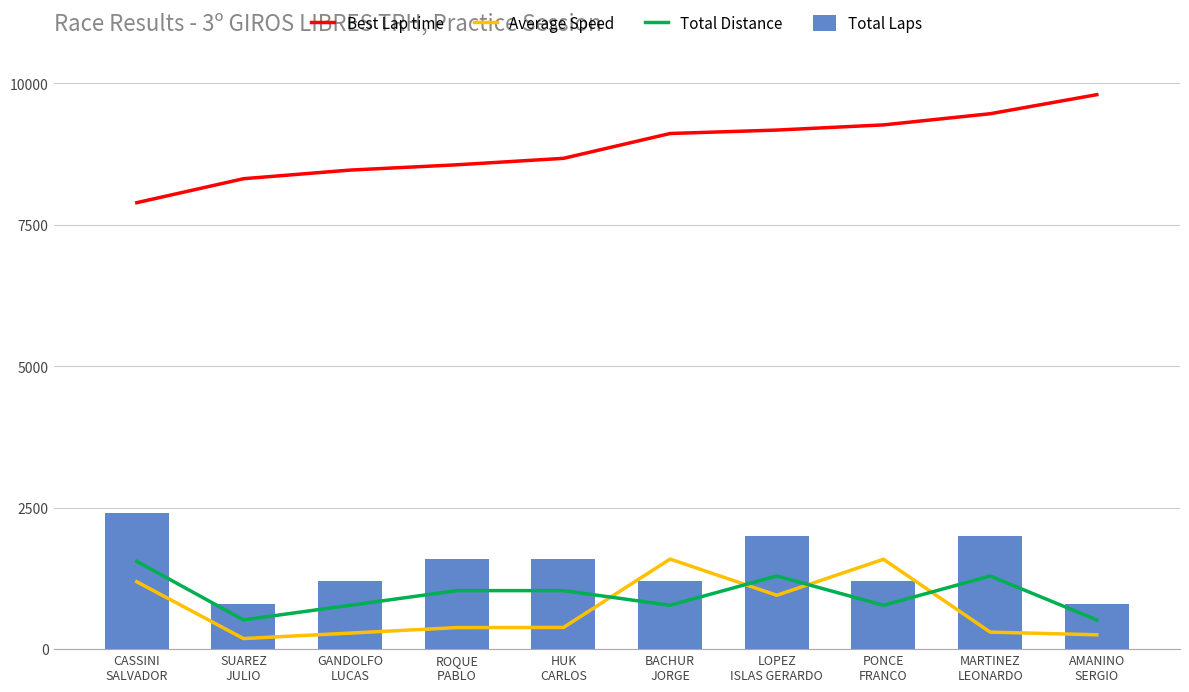

What is the label of the 7th bar from the left?

LOPEZ
ISLAS GERARDO